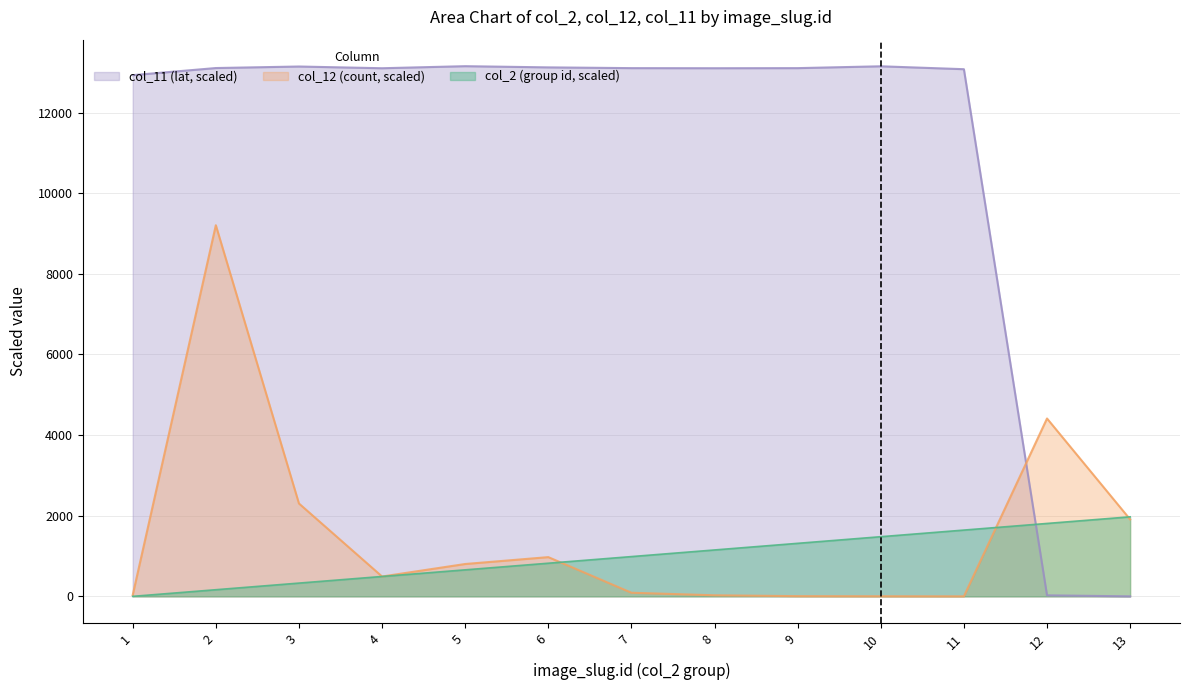

List the series in order of their peak value, highest first.

col_11 (lat, scaled), col_12 (count, scaled), col_2 (group id, scaled)